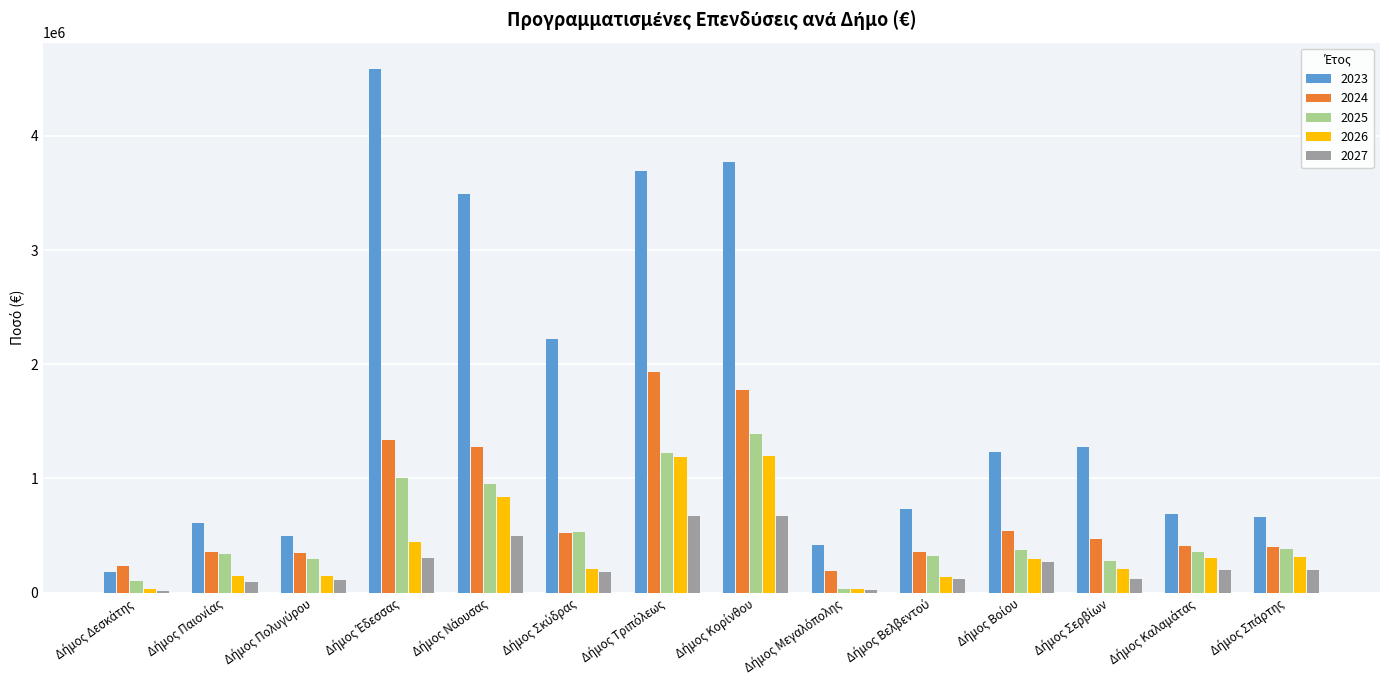

Which series has the largest range (max minus min)?

2023